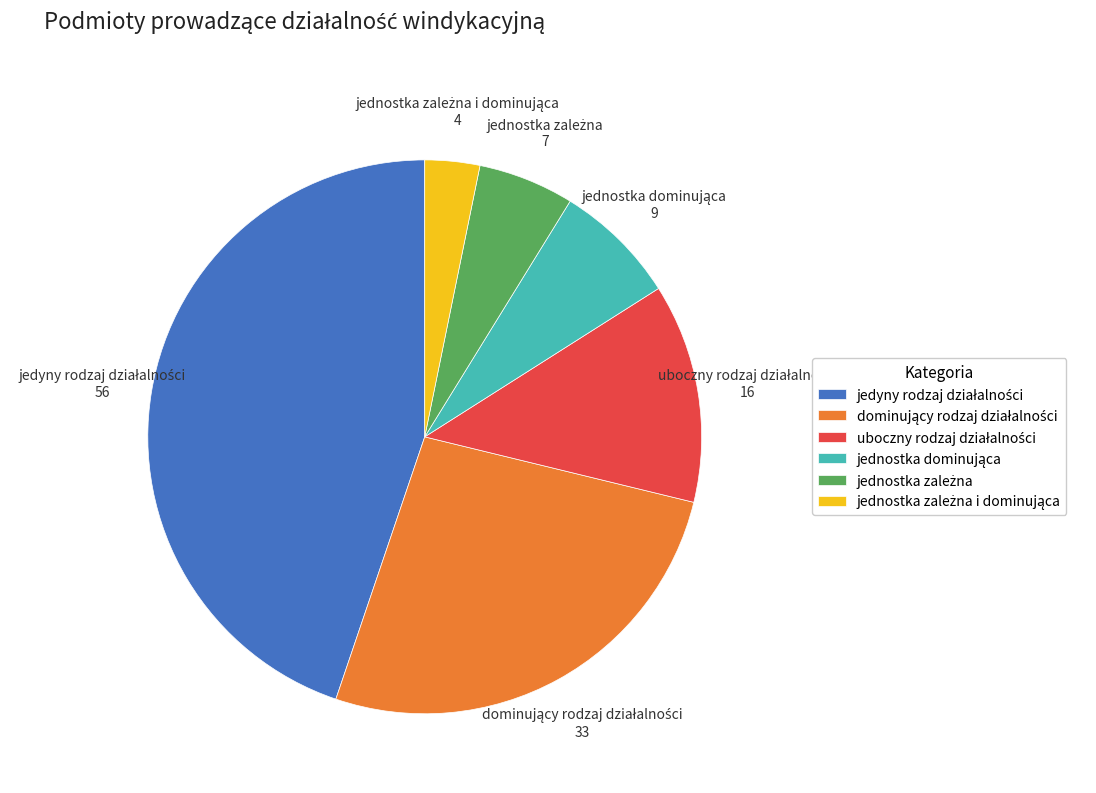

Is there a majority slice in this chart?

No